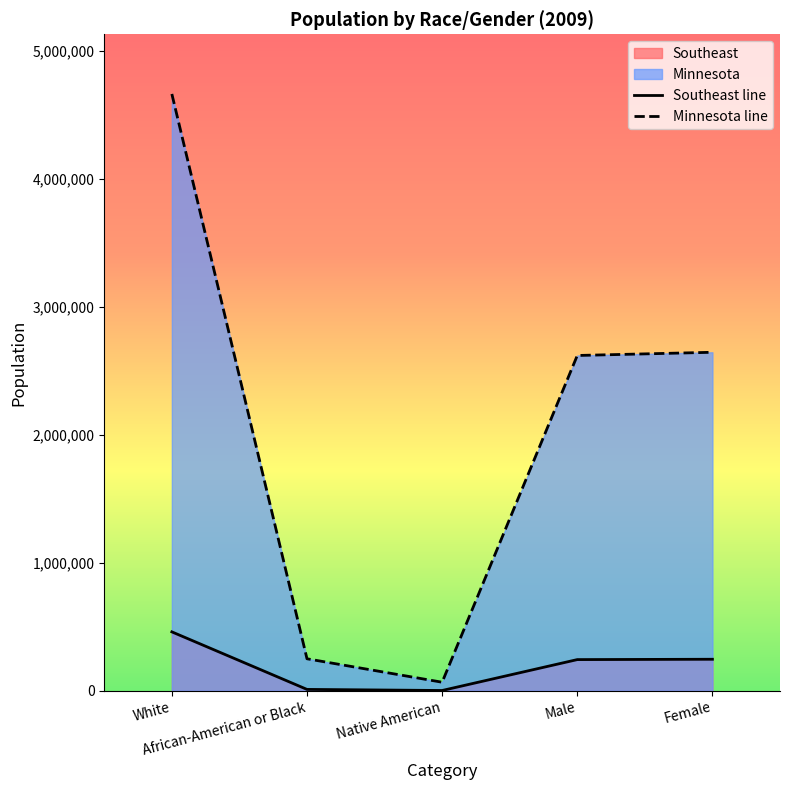

What position from the left is Male?

4